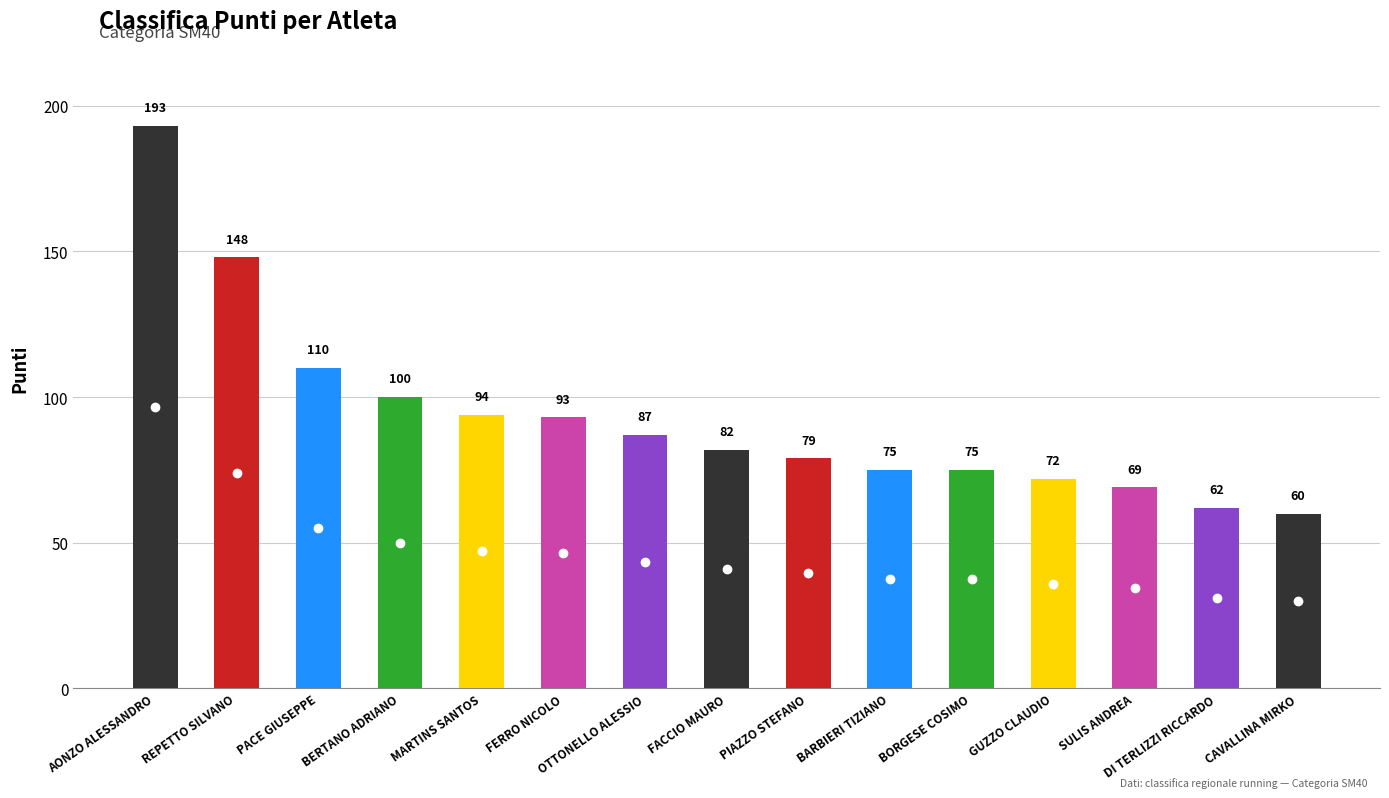

What is the maximum value shown in the chart?

193